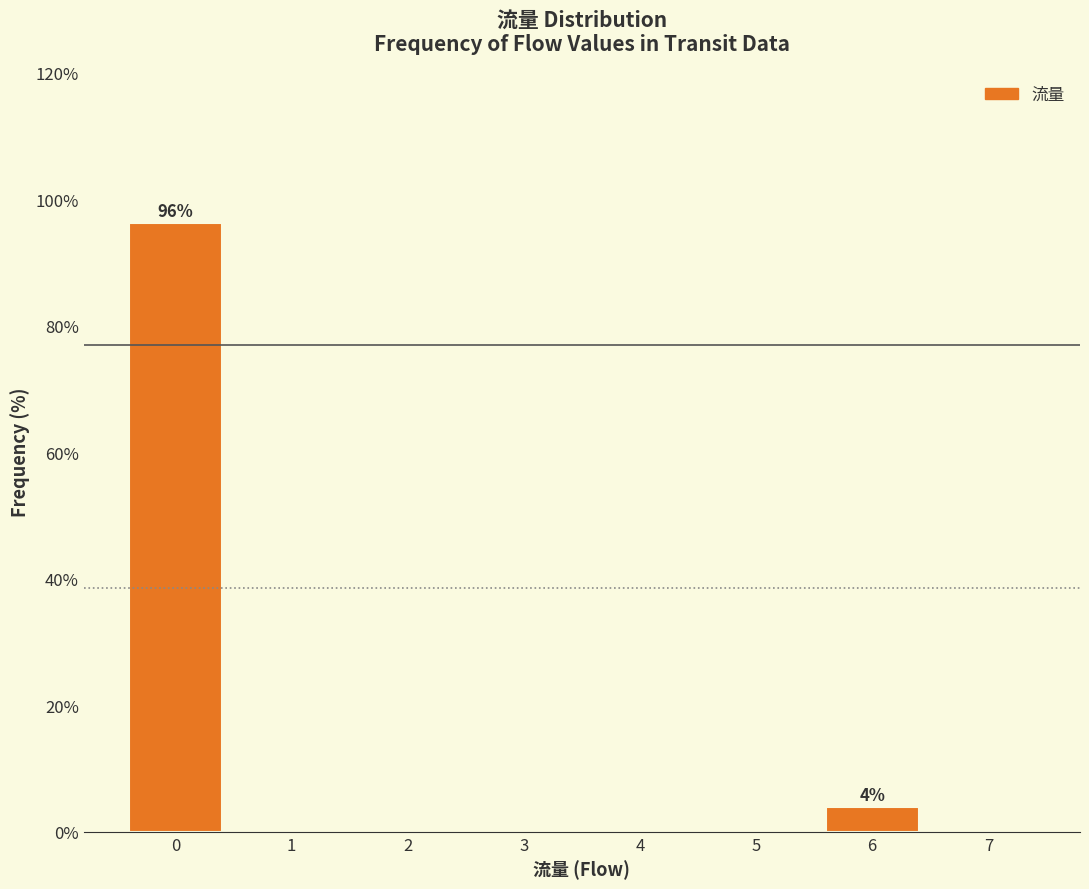

Over which range of the x-axis is the bar tallest?

-0.5 to 0.5